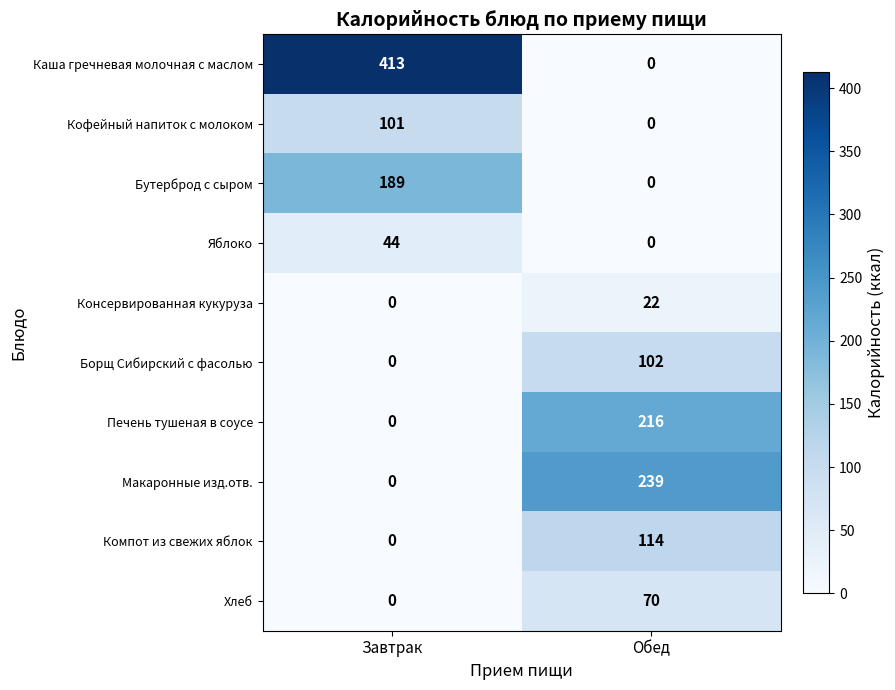

List the series in order of their peak value, lowest first.

Консервированная кукуруза, Яблоко, Хлеб, Кофейный напиток с молоком, Борщ Сибирский с фасолью, Компот из свежих яблок, Бутерброд с сыром, Печень тушеная в соусе, Макаронные изд.отв., Каша гречневая молочная с маслом